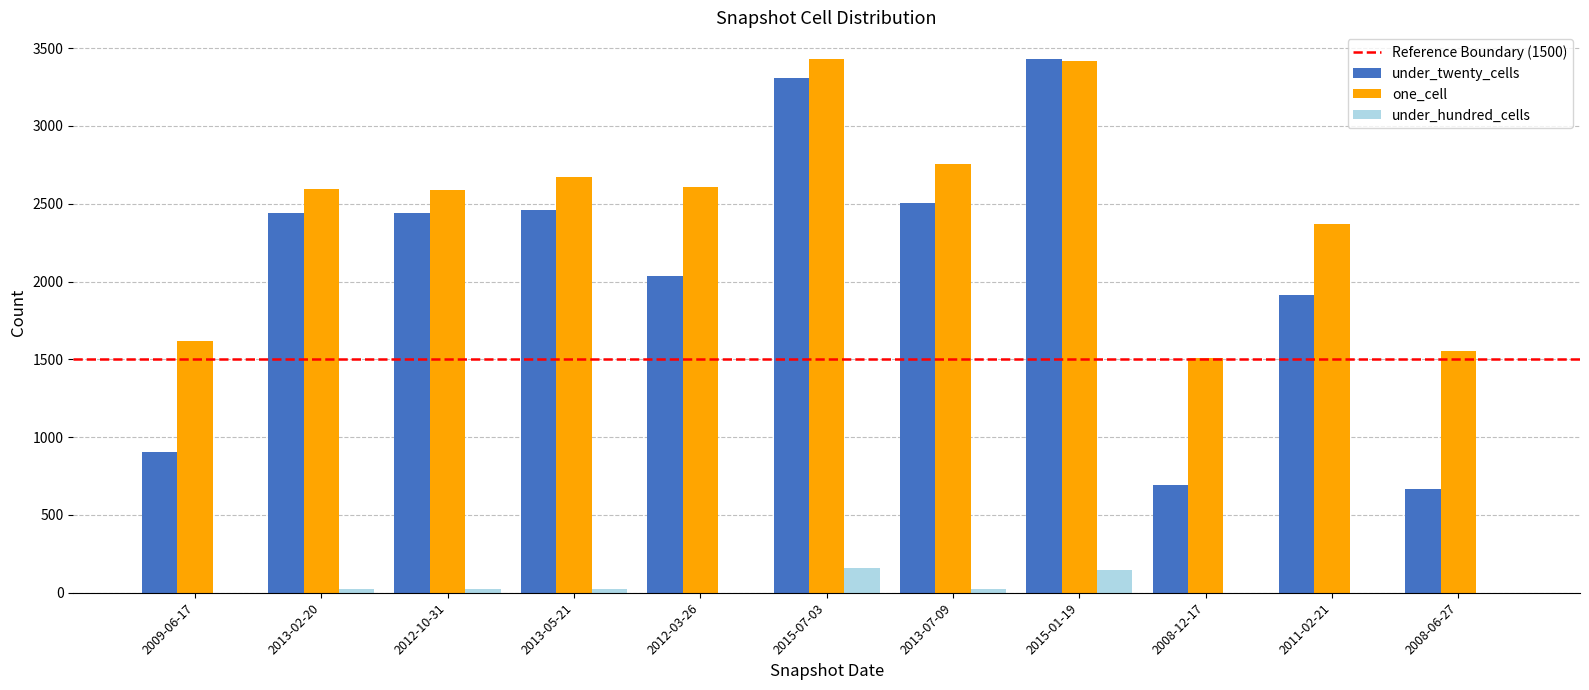

The value of under_hundred_cells at 2015-01-19 is 147. True or false?

True